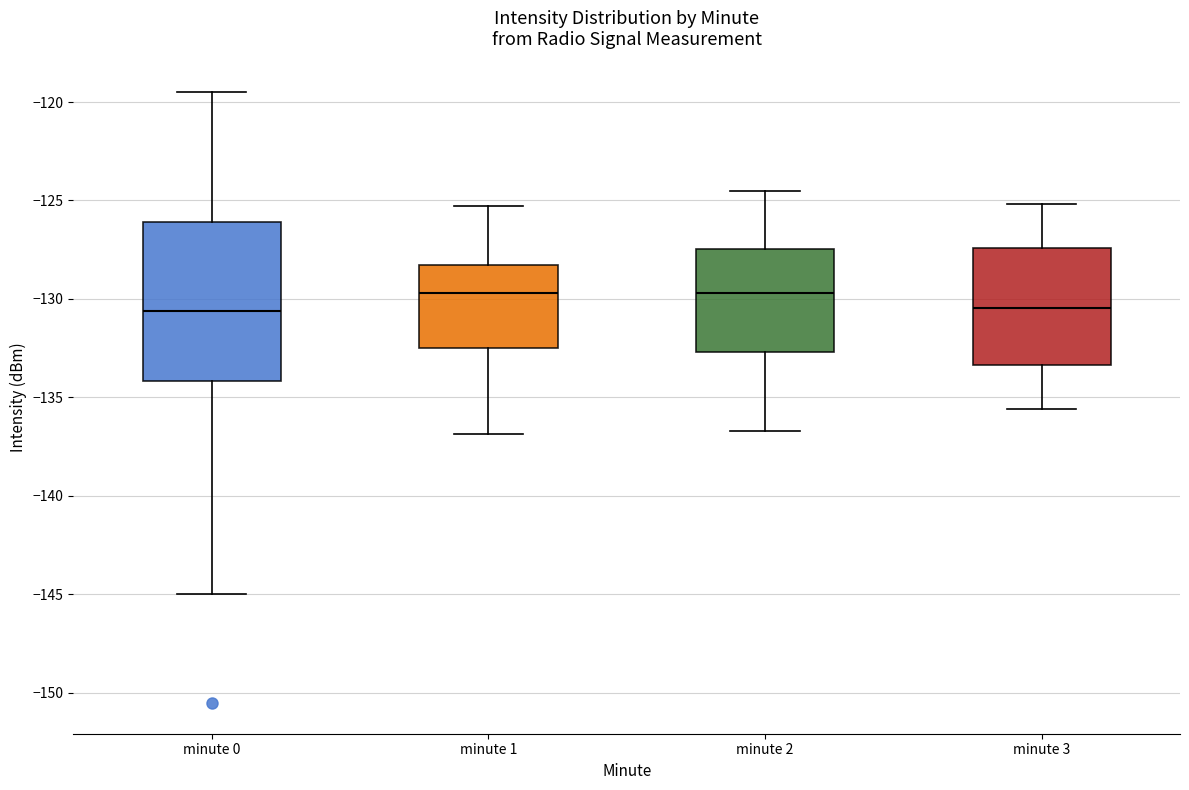

Reading left to right, transcribe this box plot: for each box, give where its median line is, the range the box spans, and where its two whiskers end, as read against the y-axis. The values are not printed on the chart, so give them approximately, as read against the axis.

minute 0: median -130.5, box -134.0 to -126.0, whiskers -145.0 to -119.5
minute 1: median -129.5, box -132.5 to -128.5, whiskers -137.0 to -125.5
minute 2: median -129.5, box -132.5 to -127.5, whiskers -136.5 to -124.5
minute 3: median -130.5, box -133.5 to -127.5, whiskers -135.5 to -125.0